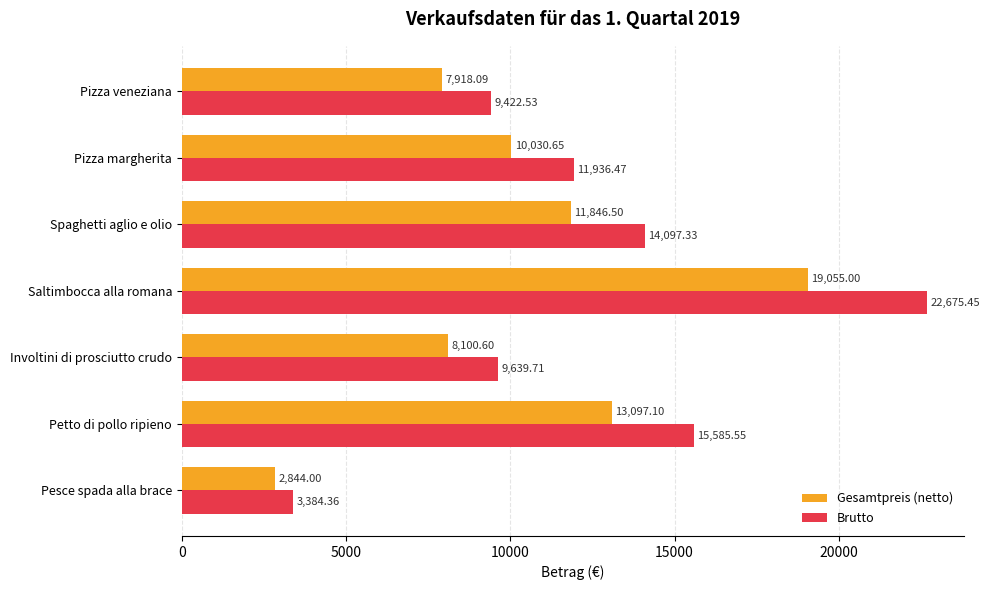

How many distinct data groups are displayed?

2